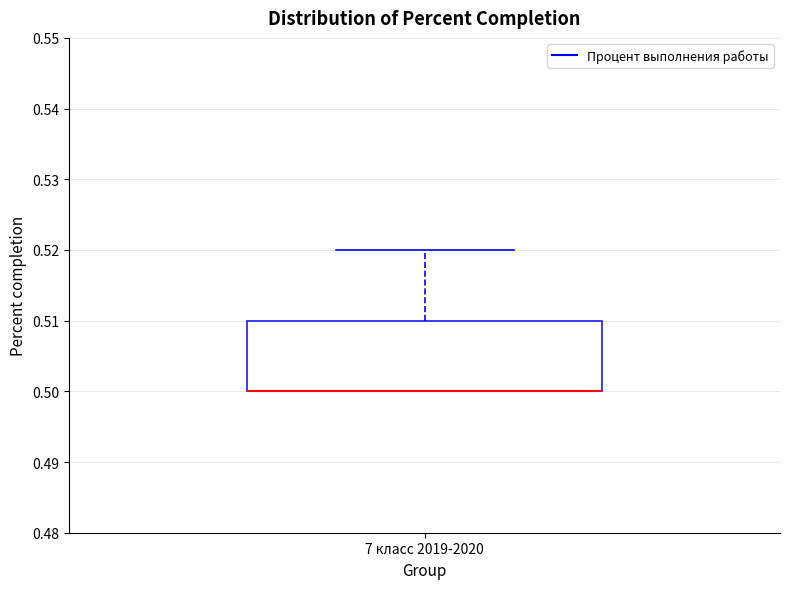

Transcribe this box plot: give where the median line is, the range the box spans, and where the two whiskers end, as read against the y-axis. The values are not printed on the chart, so give them approximately, as read against the axis.

median 0.50 (drawn on the box's lower edge), box 0.50 to 0.51, whiskers 0.50 to 0.52